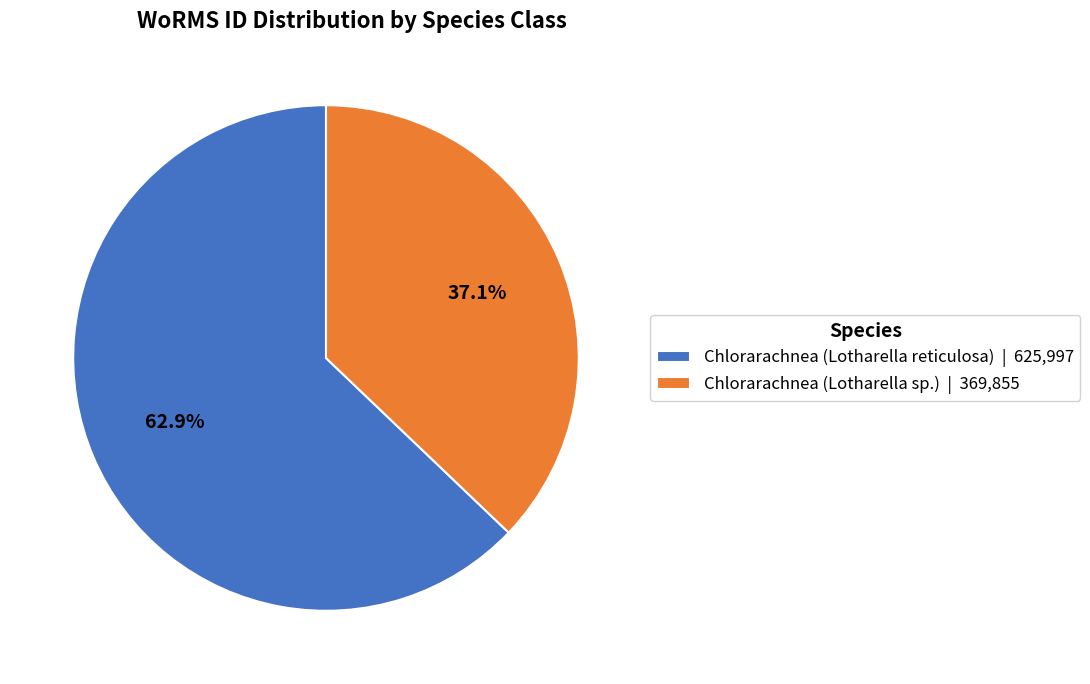

What is the ratio of the value at Chlorarachnea (Lotharella reticulosa) | 625,997 to the value at Chlorarachnea (Lotharella sp.) | 369,855?

1.7